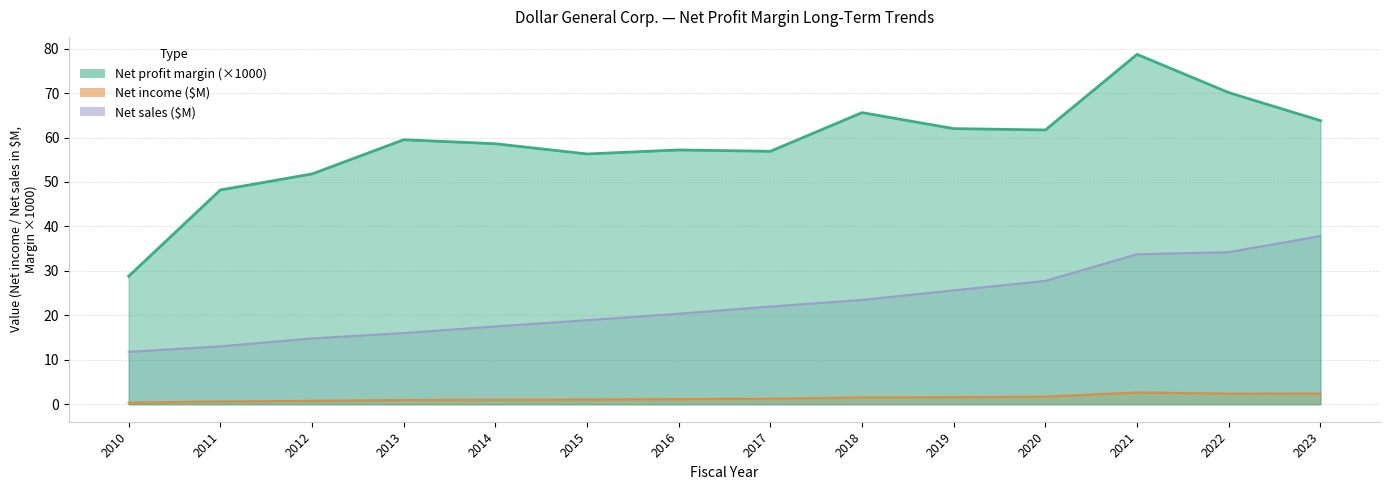

What is the minimum value for Net profit margin?

28.8